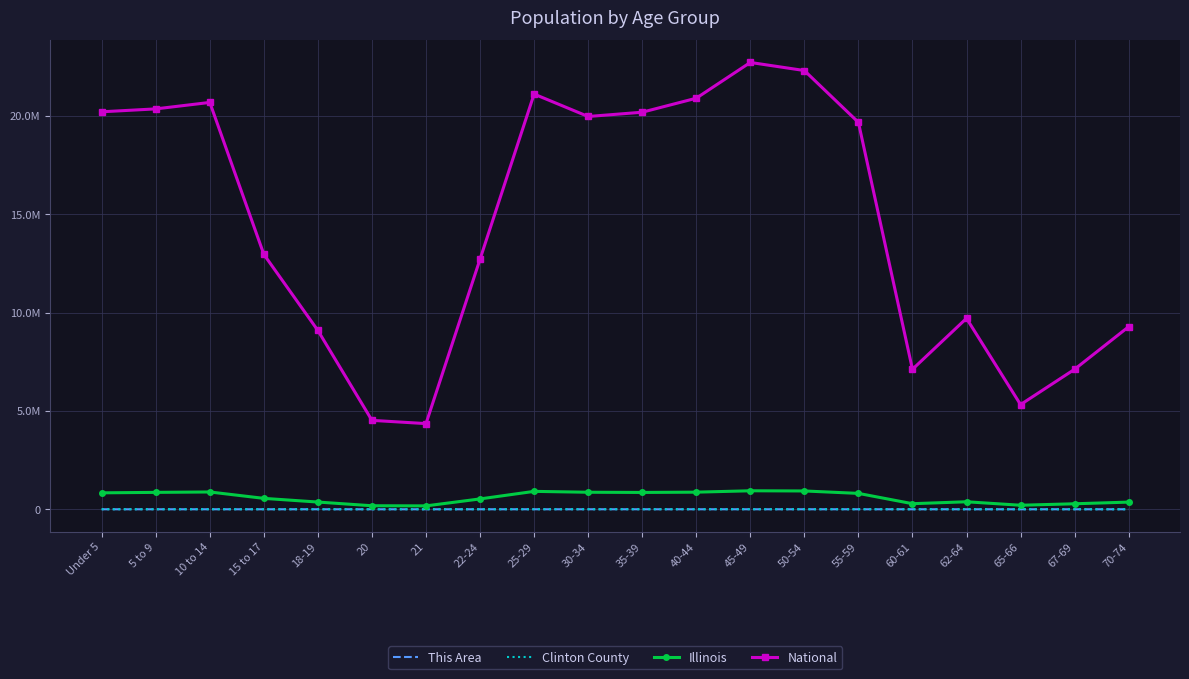

What are all the series names shown in the legend?

This Area, Clinton County, Illinois, National